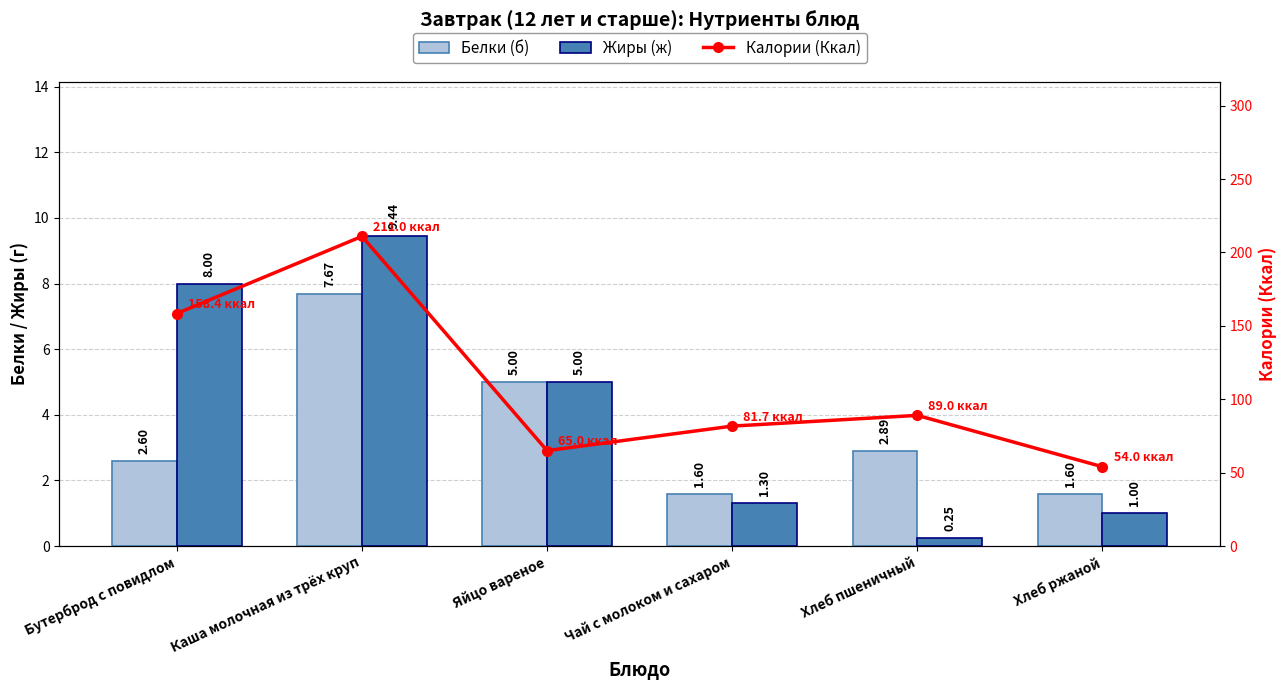

What position from the left is Каша молочная из трёх круп?

2